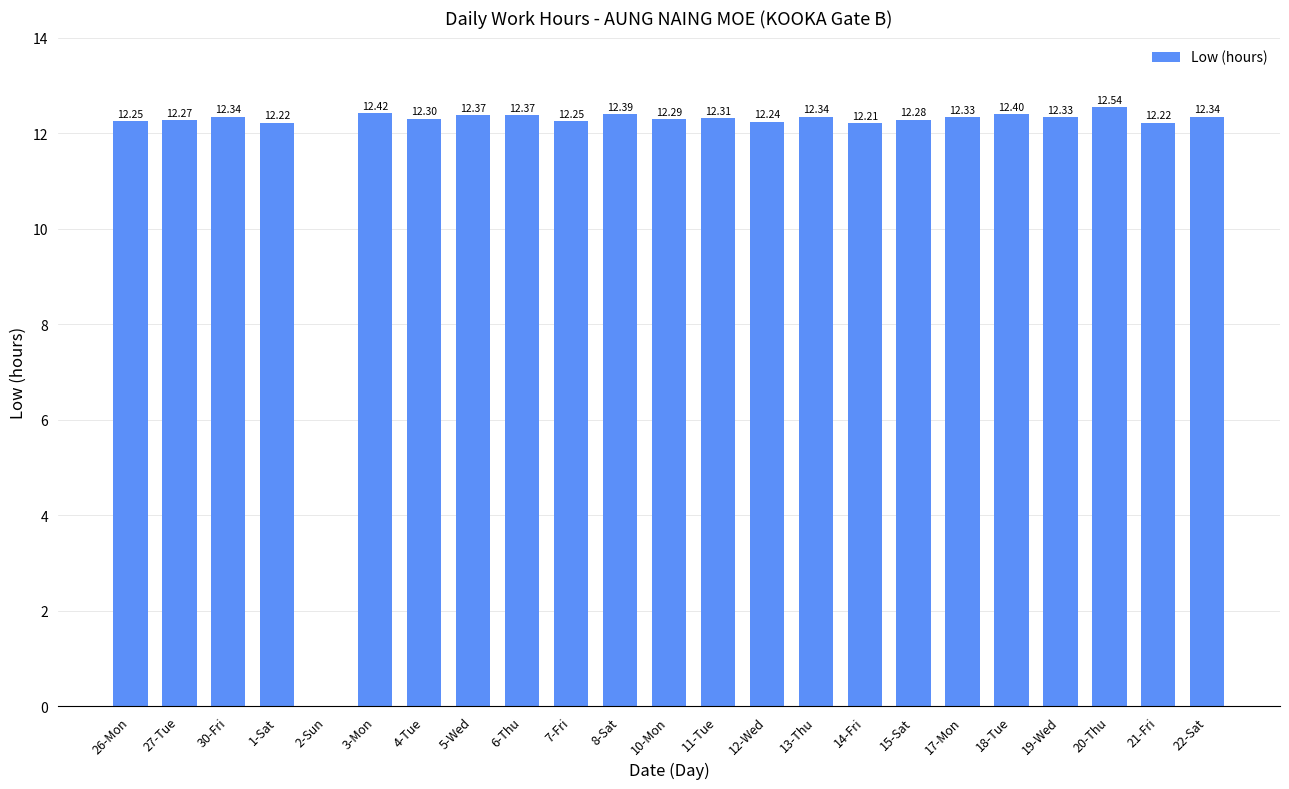

What is the sum of the values at 8-Sat and 11-Tue?

24.7